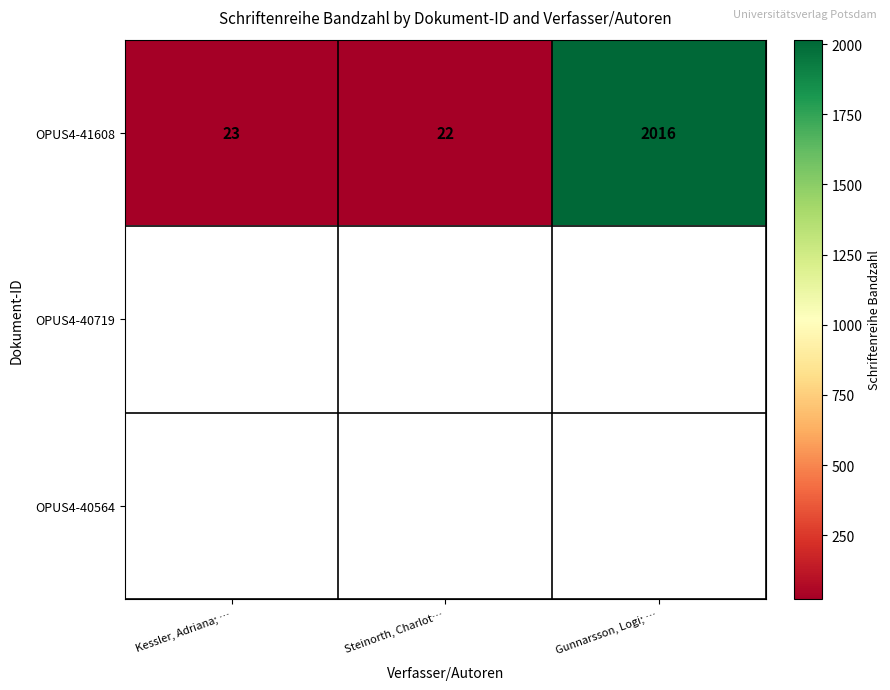

At how many categories does at least one series exceed 440?

1